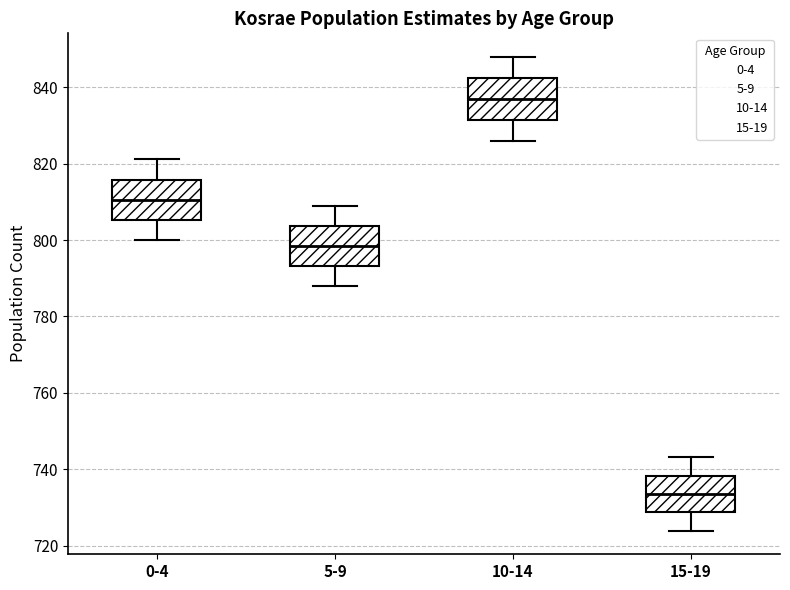

Reading left to right, read every box against the y-axis: the position of its median line, the range the box covers, and the ends of its whiskers. The values are not printed on the chart, so give them approximately, as read against the axis.

0-4: median 810, box 806 to 816, whiskers 800 to 822
5-9: median 798, box 794 to 804, whiskers 788 to 808
10-14: median 836, box 832 to 842, whiskers 826 to 848
15-19: median 734, box 728 to 738, whiskers 724 to 744